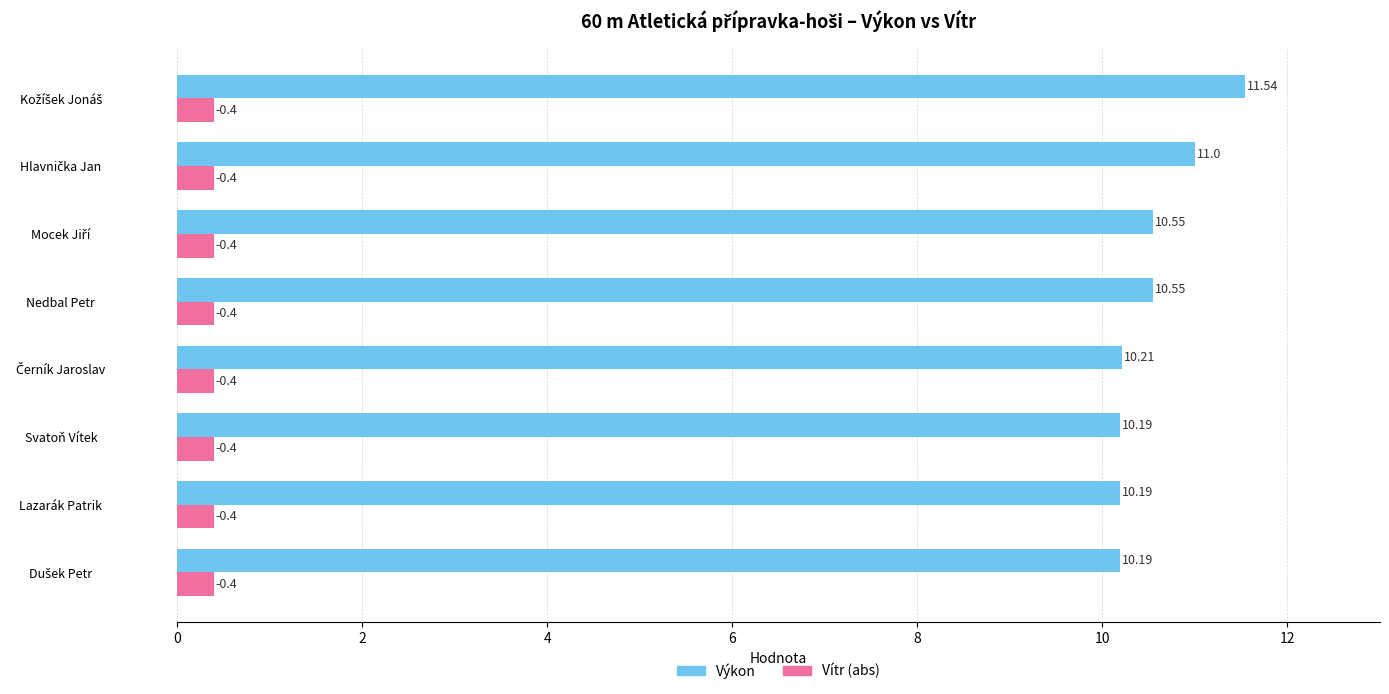

Rank the series by their average value, from highest to lowest.

Výkon, Vítr (abs)